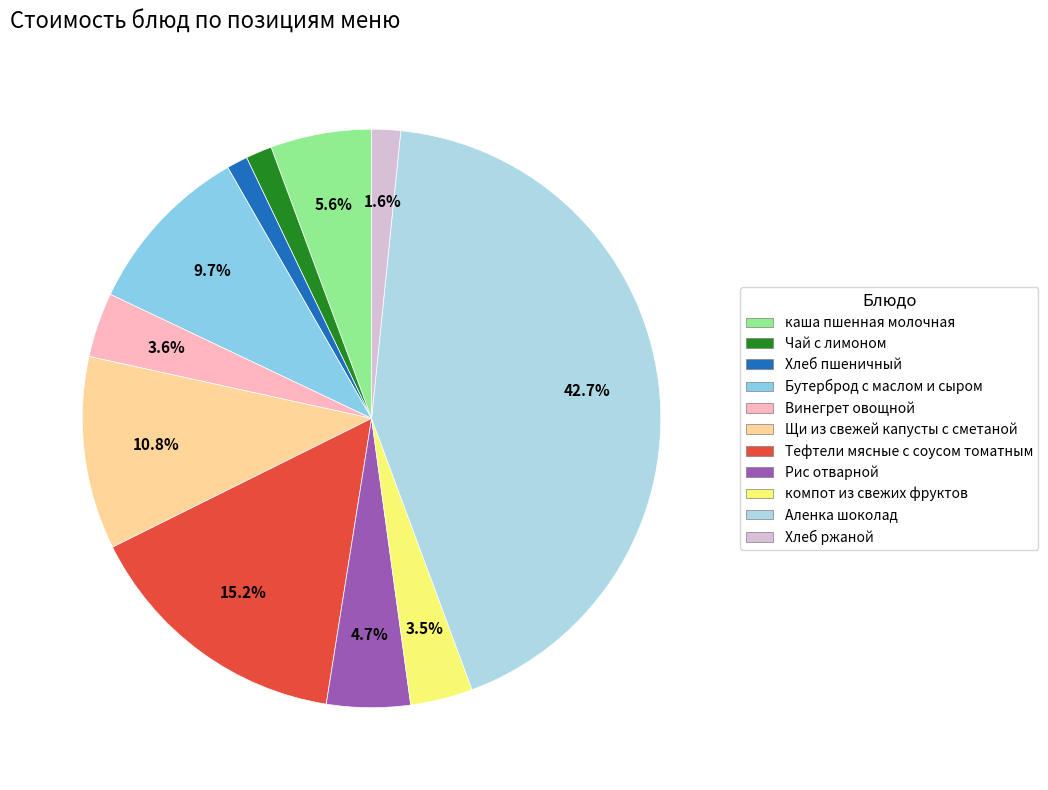

Rank the categories by value from lowest to highest.

Хлеб пшеничный, Чай с лимоном, Хлеб ржаной, компот из свежих фруктов, Винегрет овощной, Рис отварной, каша пшенная молочная, Бутерброд с маслом и сыром, Щи из свежей капусты с сметаной, Тефтели мясные с соусом томатным, Аленка шоколад